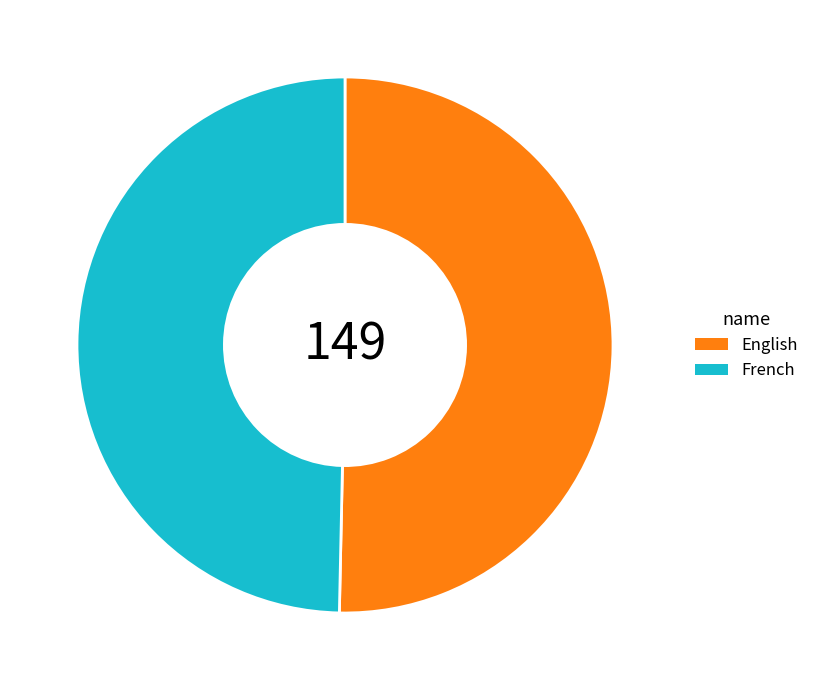

Which slice is the smallest?

French